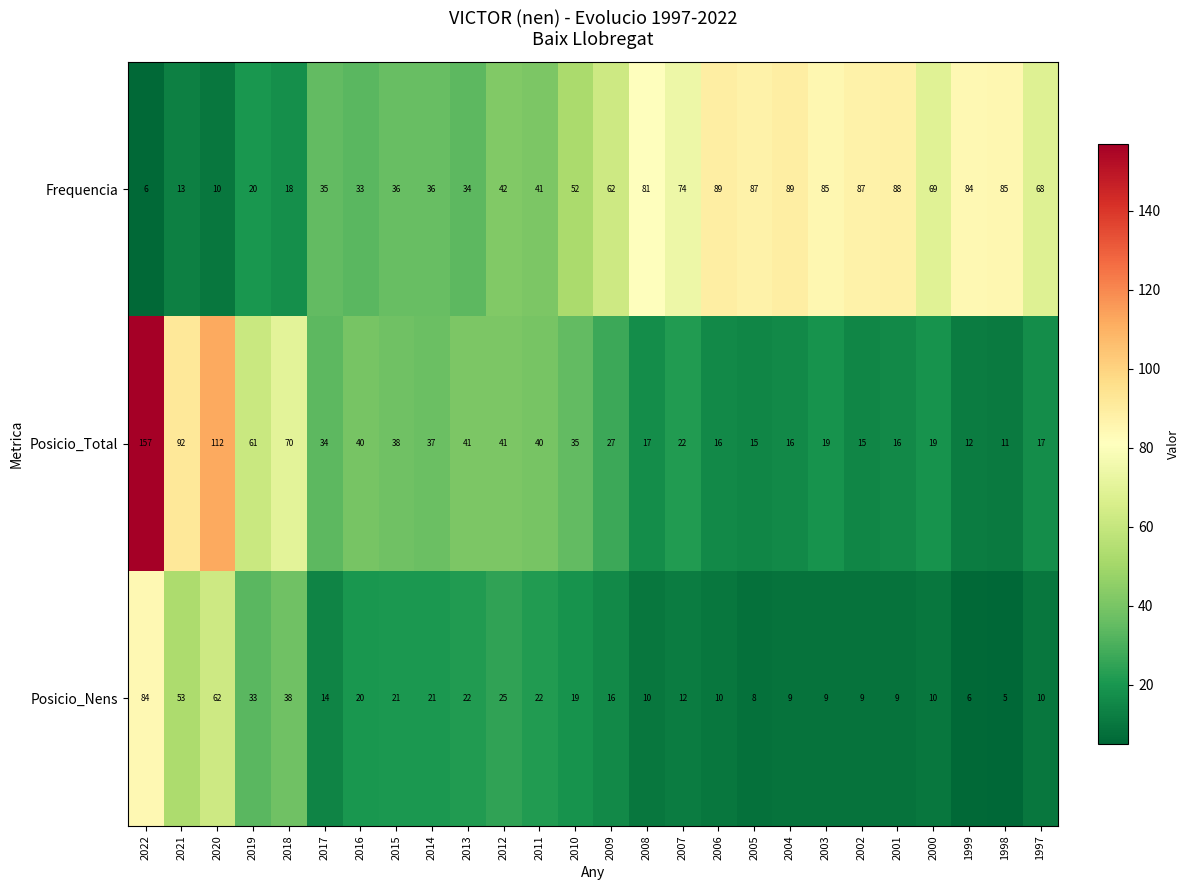

Which series has the widest spread of values?

Posicio_Total